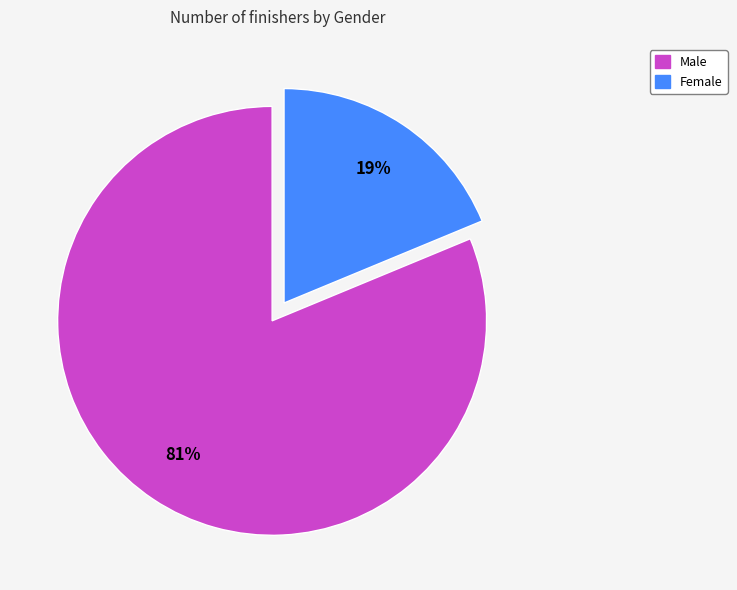

Which has a higher value, Male or Female?

Male